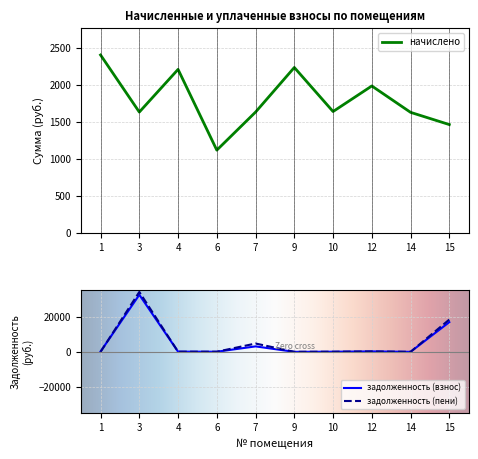

How many times do задолженность (пени) and начислено cross each other?

5